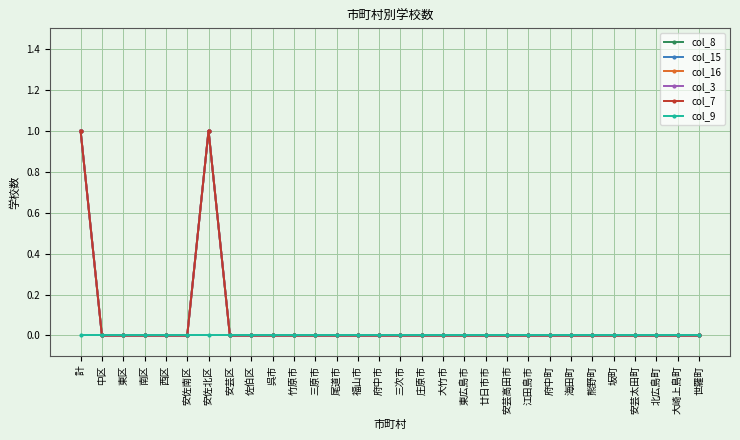

Is it true that col_7 equals -1 at 府中市?

False